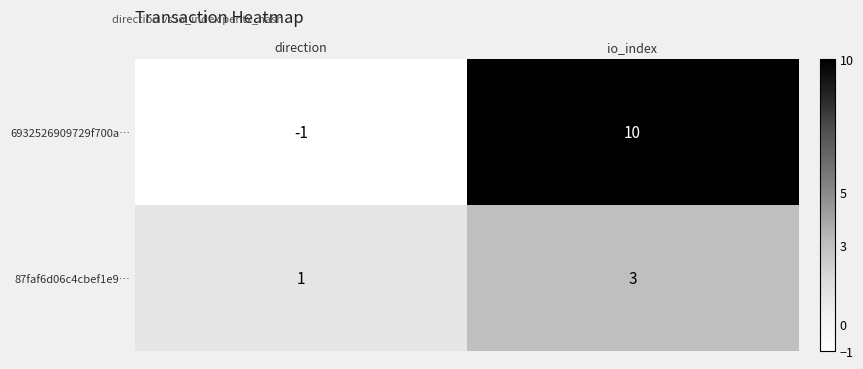

Reading right to left, list all the values displayed in this chart.

6932526909729f700a…: io_index=10	direction=-1
87faf6d06c4cbef1e9…: io_index=3	direction=1